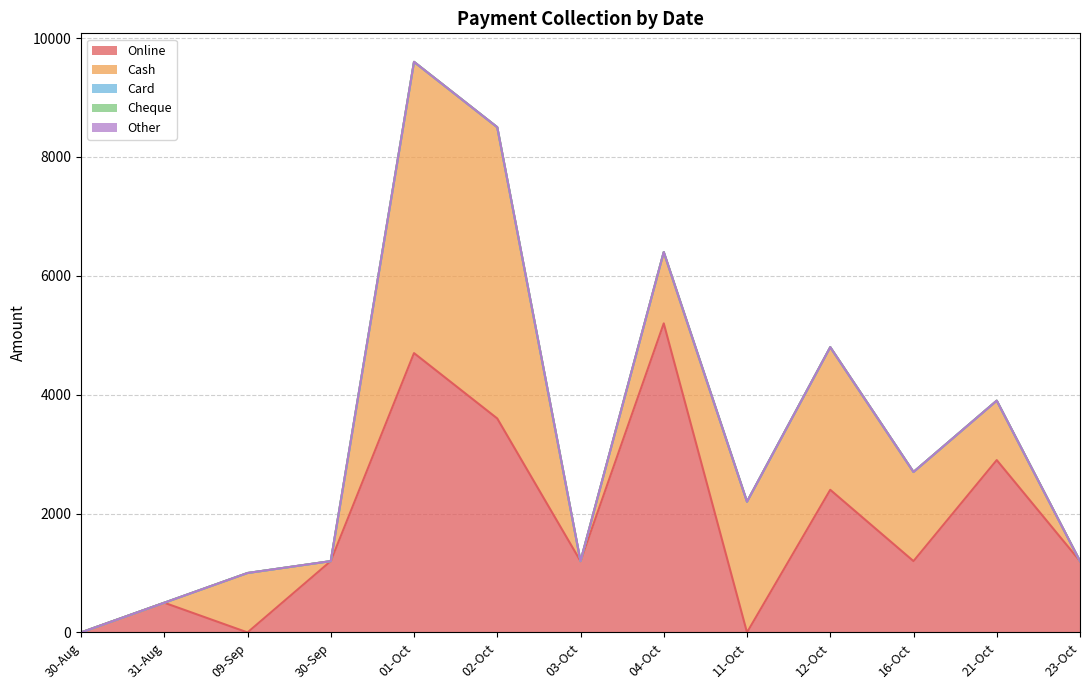

Which series changed the most between 31-08-2024 and 30-09-2024?

Online